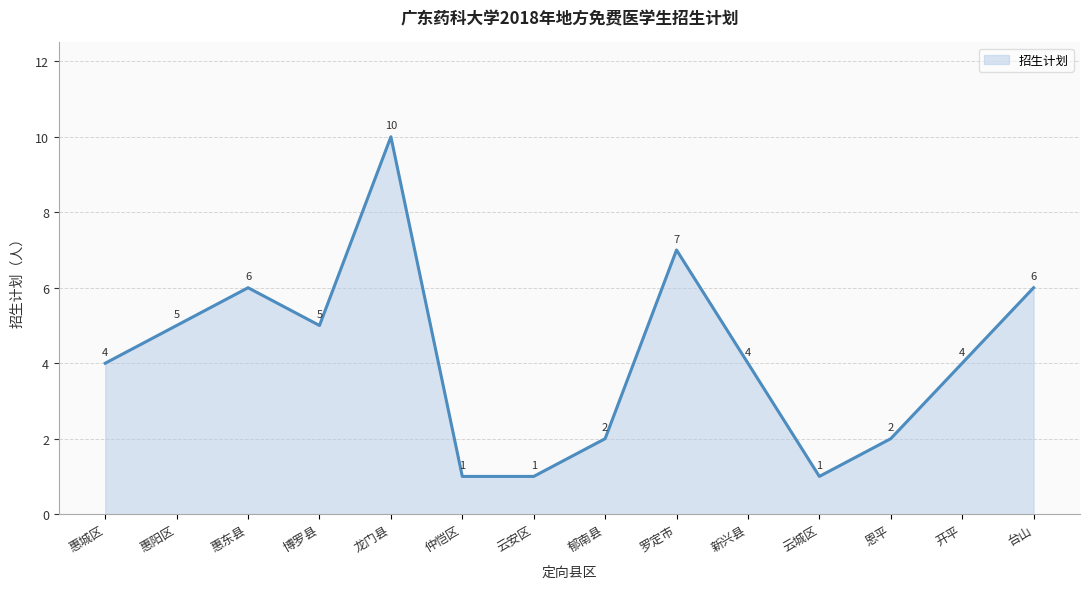

Approximately how many times larger is the value at 新兴县 compared to 博罗县?

0.8